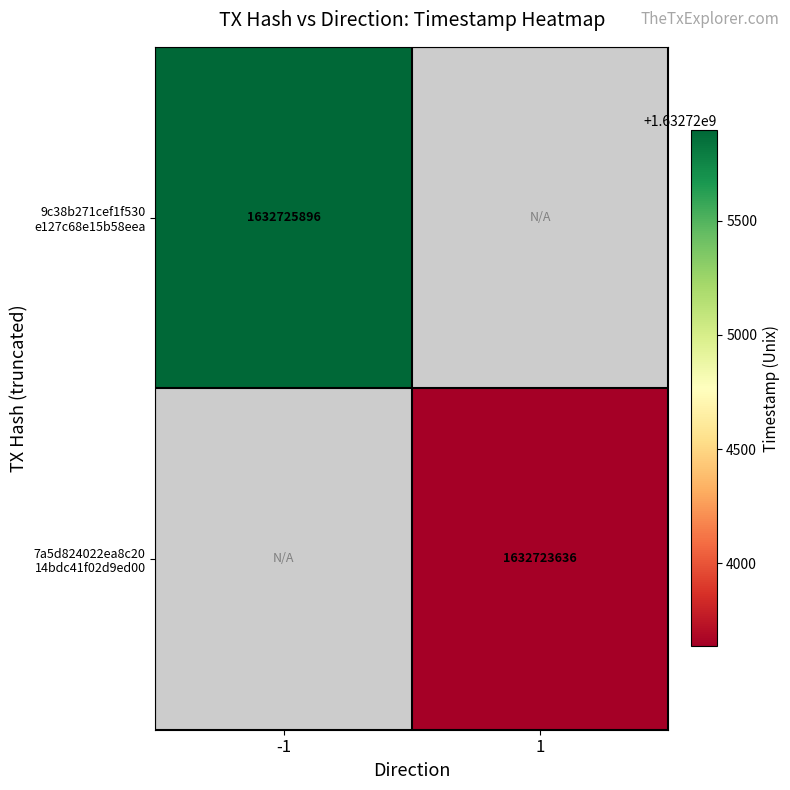

At which label does 7a5d824022ea8c20 14bdc41f02d9ed00 reach its minimum?

-1